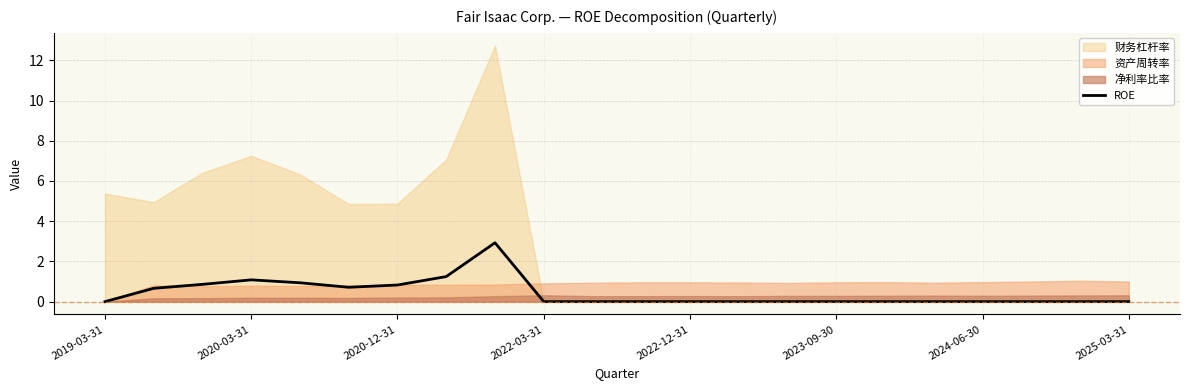

How many interior local peaks (higher than both neighbors) does the data have?

2